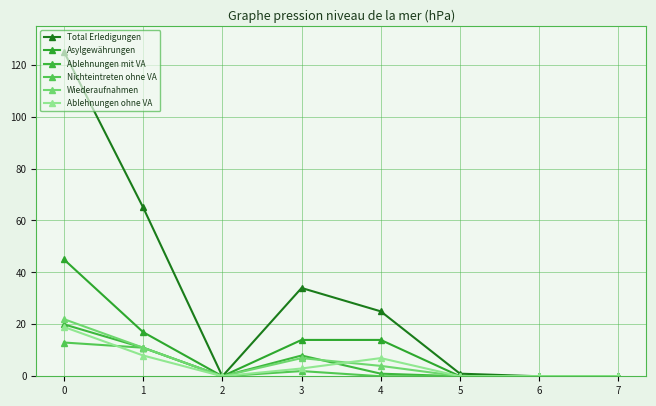

At which label is Wiederaufnahmen closest to 11?

1